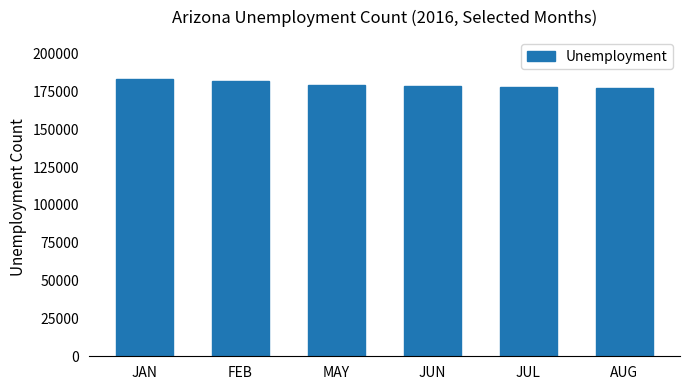

What is the sum of all values?

1078742